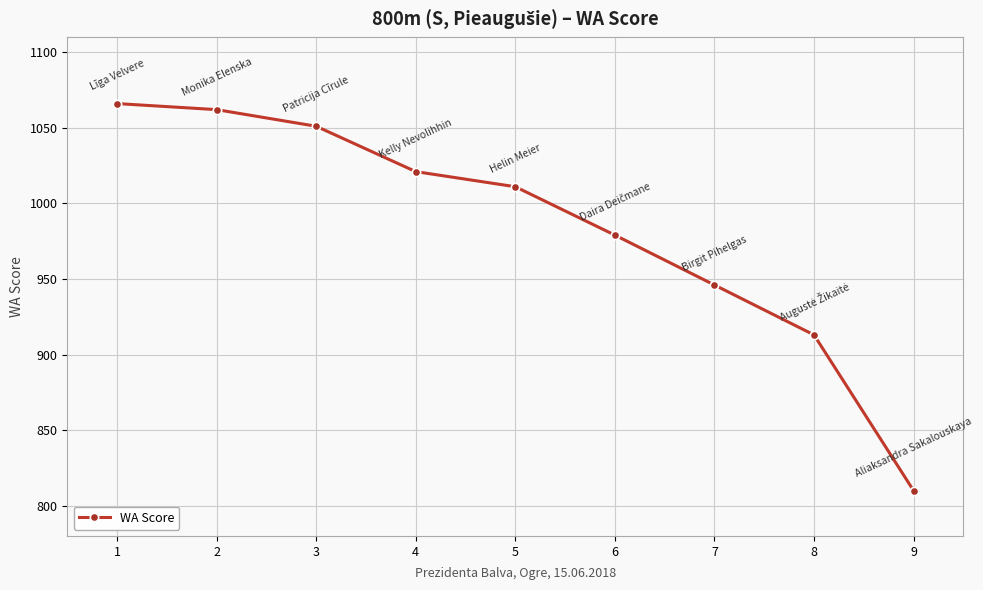

The value at 4 is 1021. True or false?

True